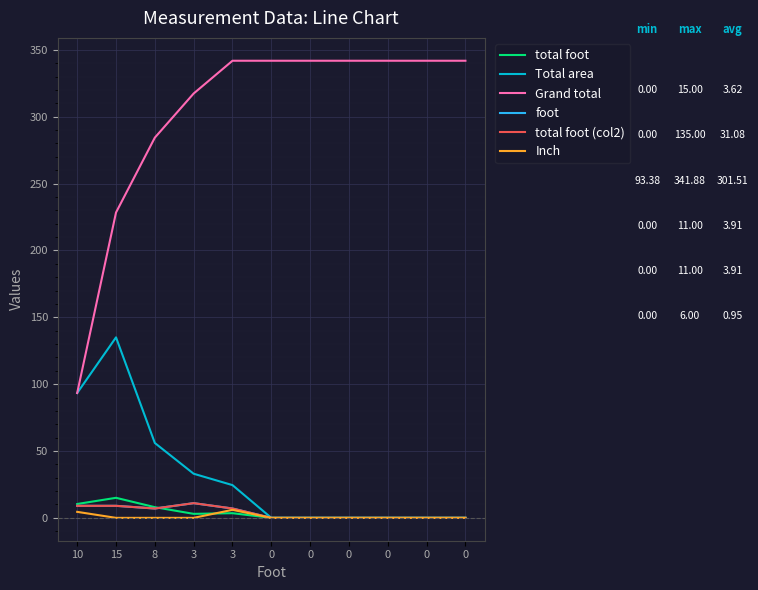

Does the chart display data point markers on the line(s)?

No